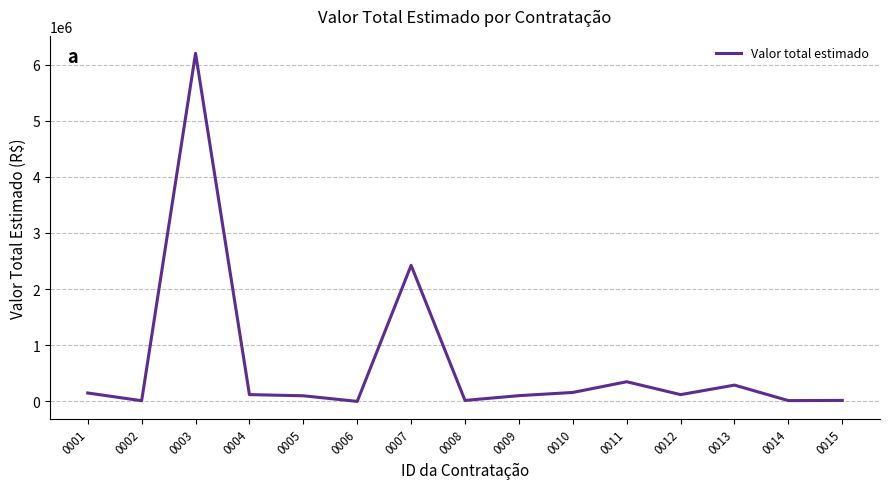

What is the difference between the values at 0010 and 0008?

142023.8